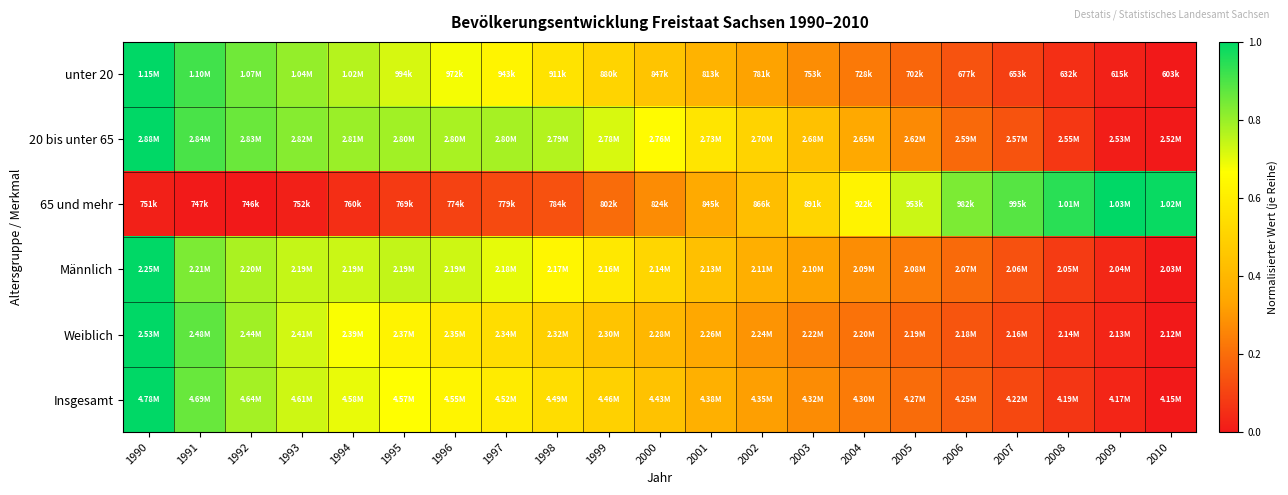

At which category is the sum across all series the highest?

1990